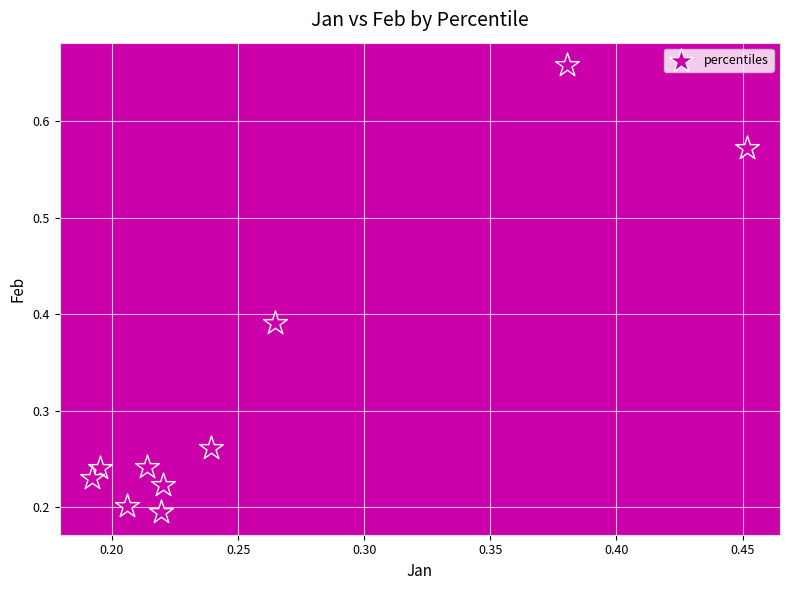

What is the range of Y values (max minus min)?

0.5